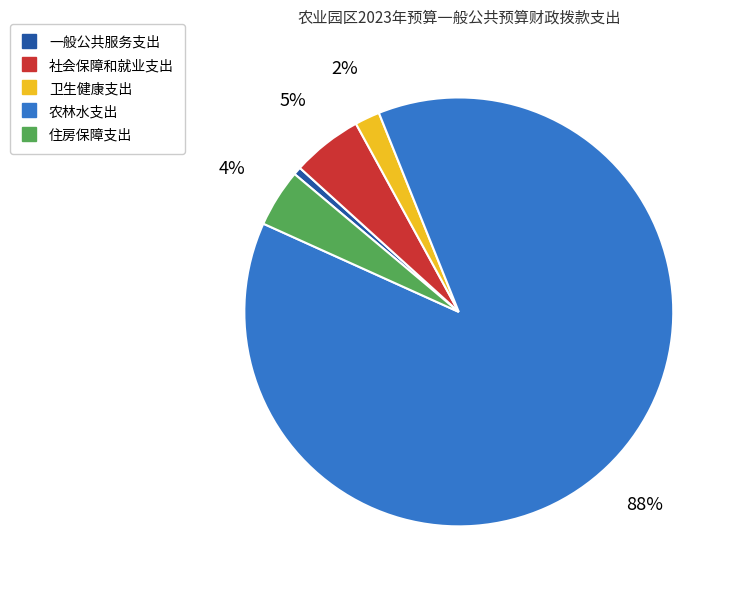

Which category has the biggest portion of the pie?

农林水支出